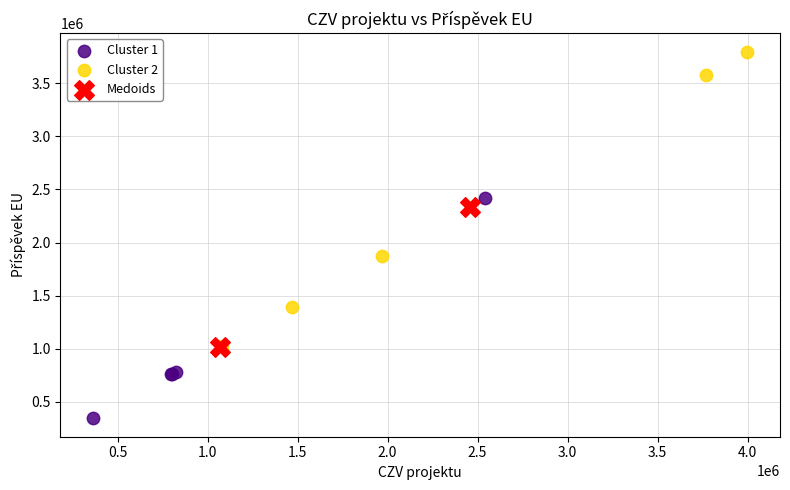

What are all the series names shown in the legend?

Cluster 1, Cluster 2, Medoids